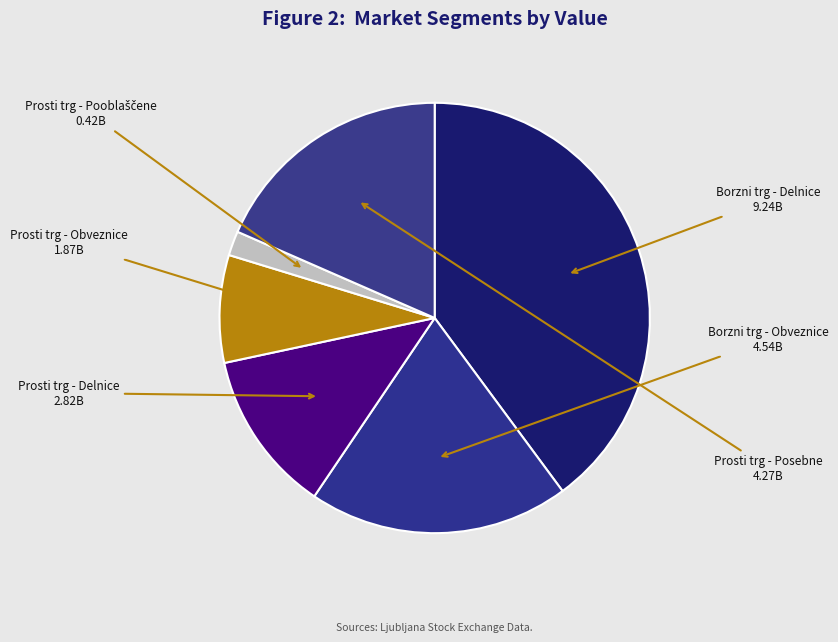

How many segments does this pie chart have?

6